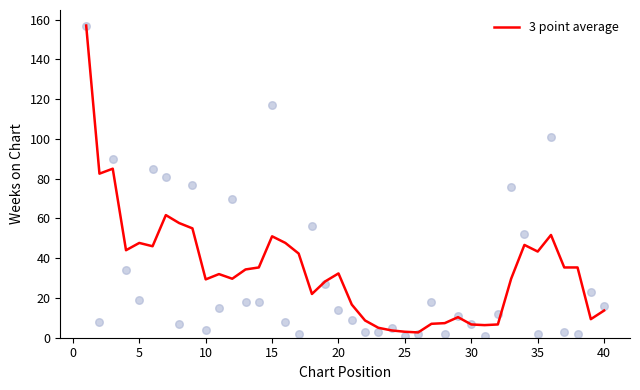

True or false: 3 point average has a value of 6.7 at 30.

True